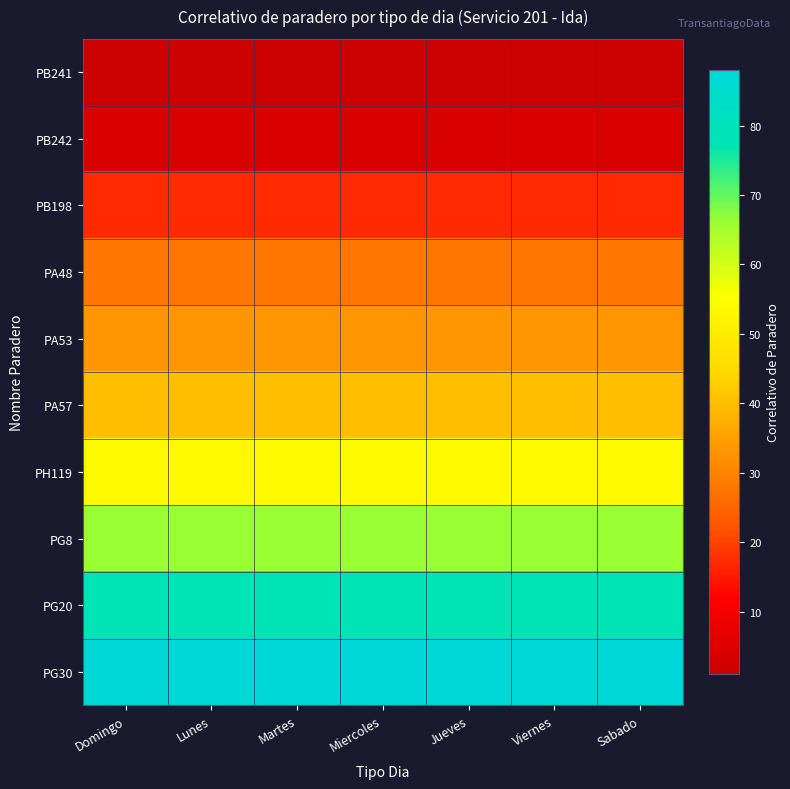

Which label corresponds to the smallest value in the chart?

Domingo